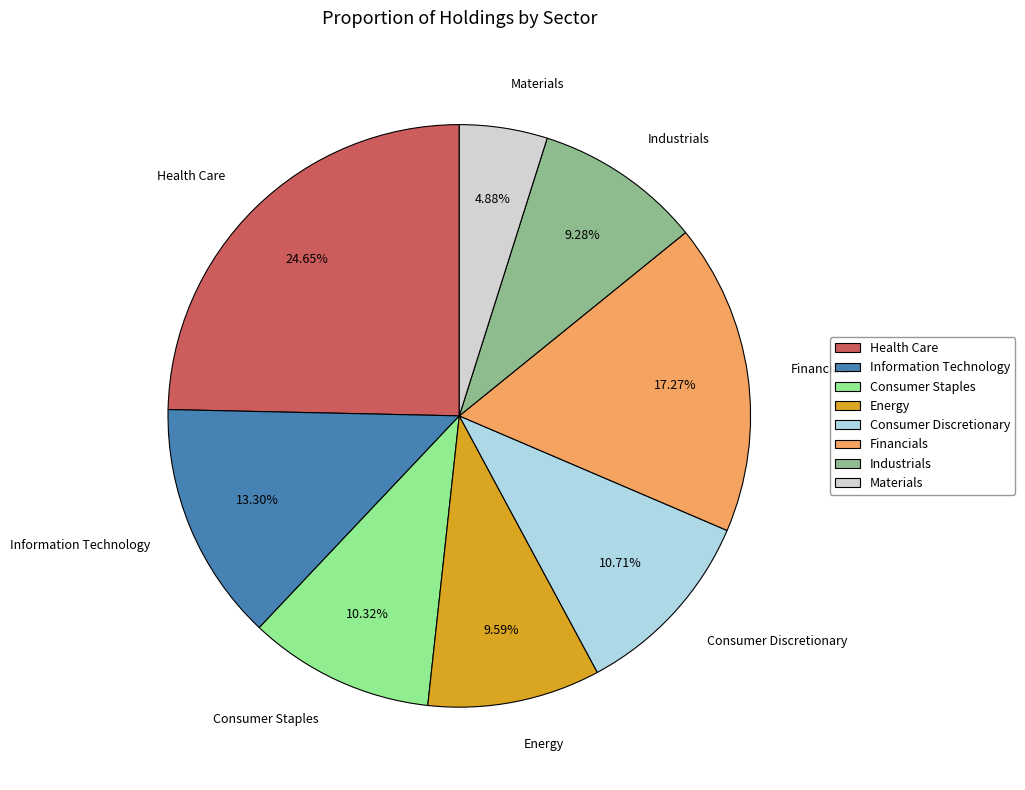

How many slices are in this pie chart?

8